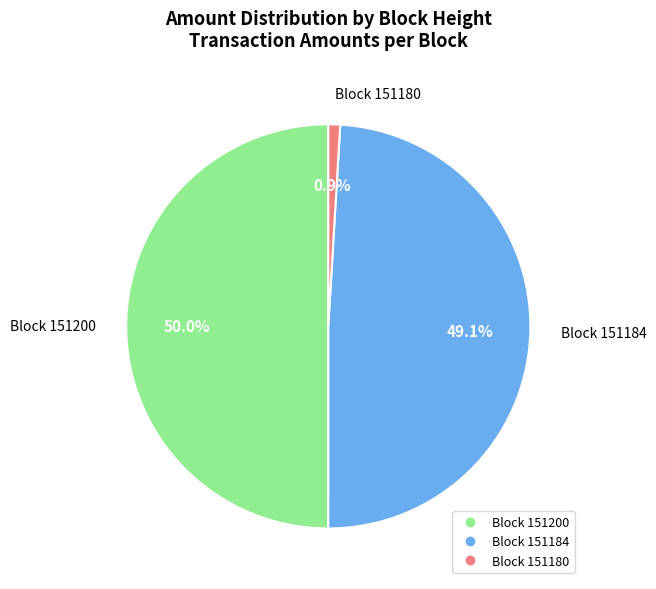

How many slices are in this pie chart?

3